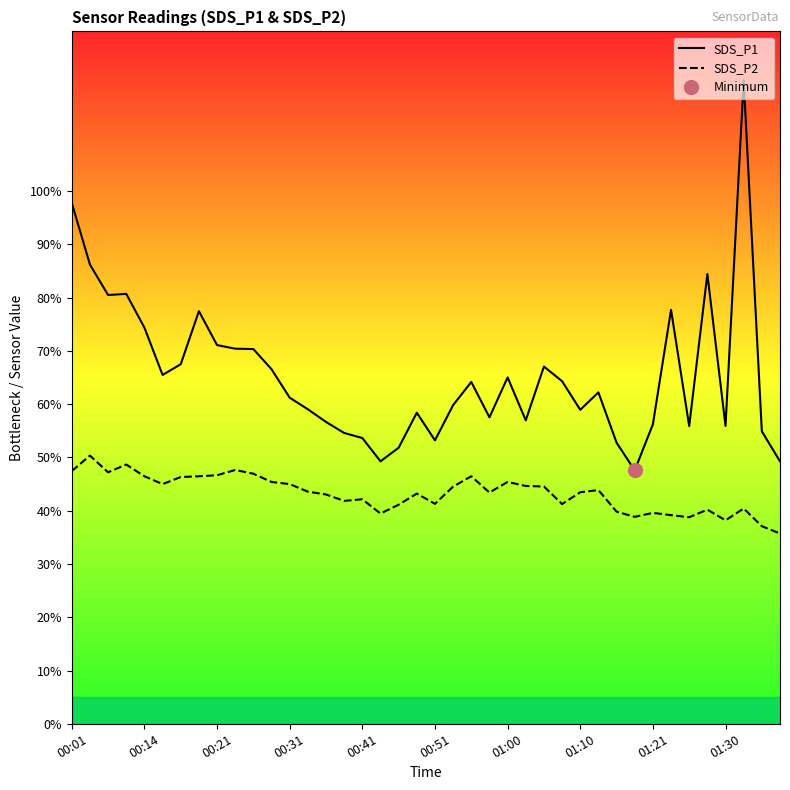

How many interior local peaks does the SDS_P1 series have?

10